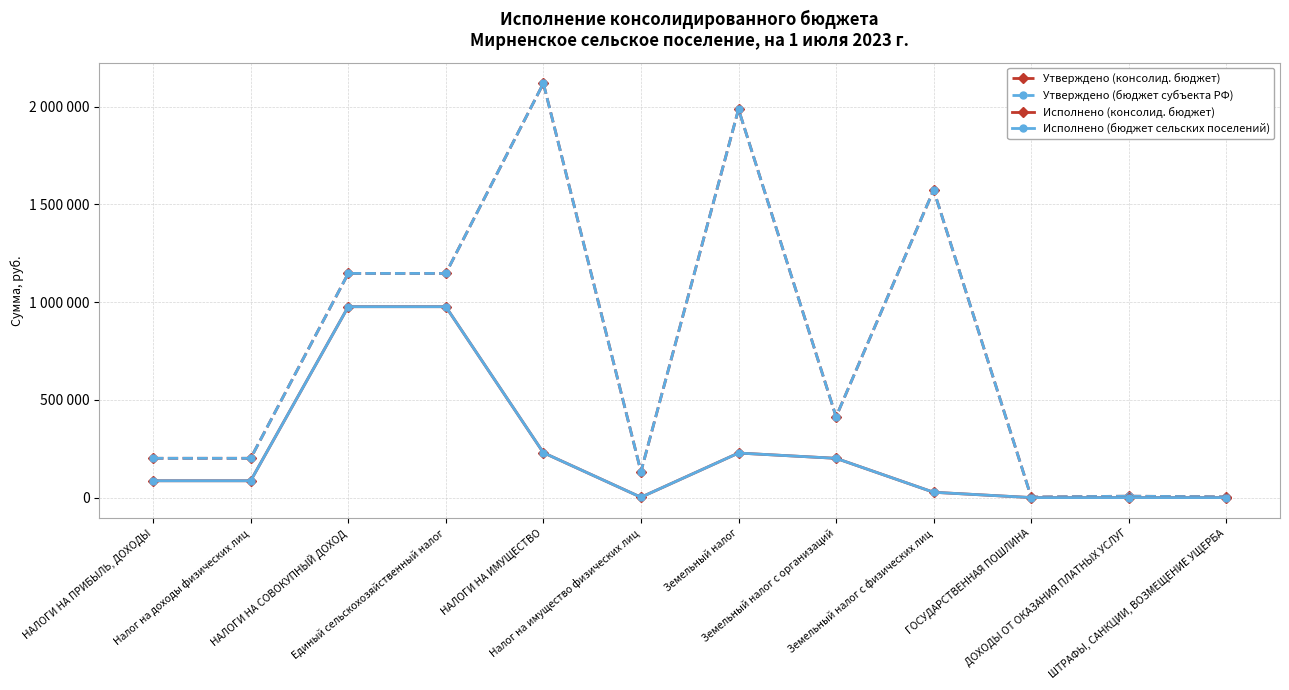

Does the chart have visible grid lines?

Yes